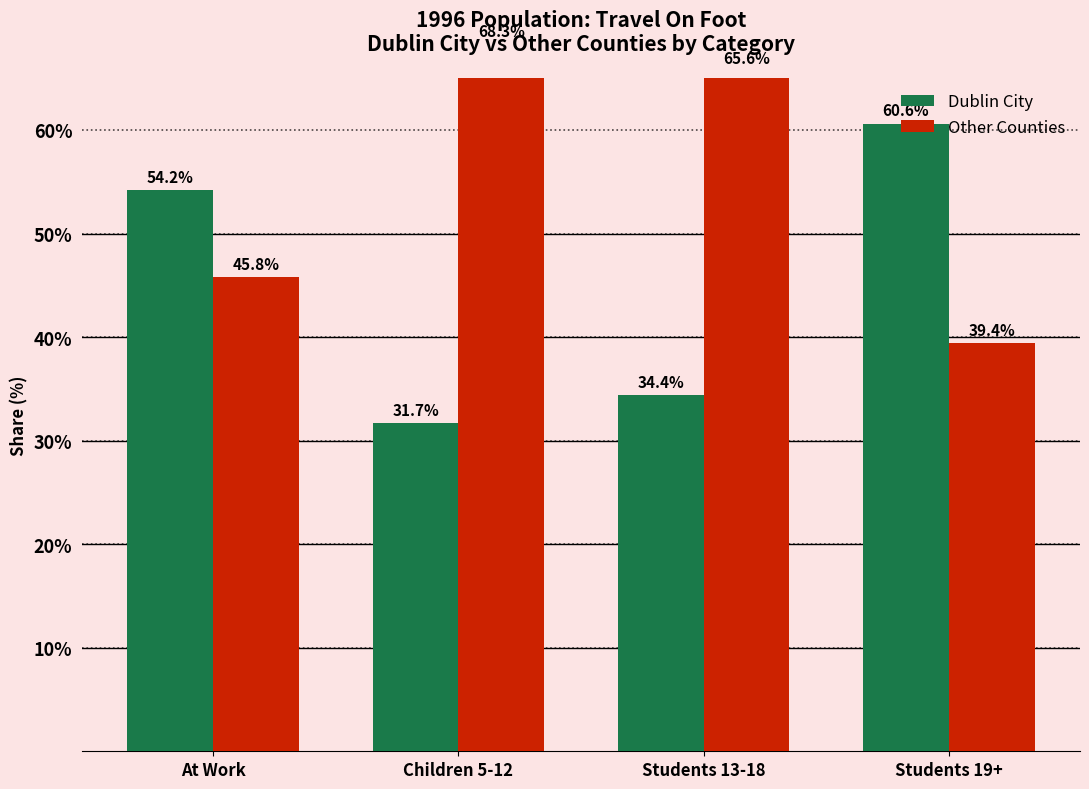

What is the difference between the second highest and second lowest values in the Other Counties series?

19.8